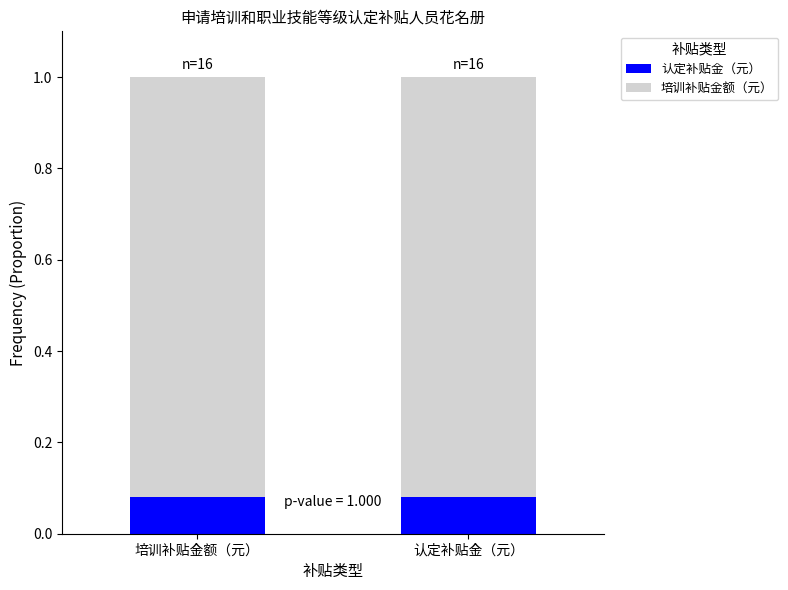

The 认定补贴金（元） series shows 0.0 at 认定补贴金（元）. True or false?

False